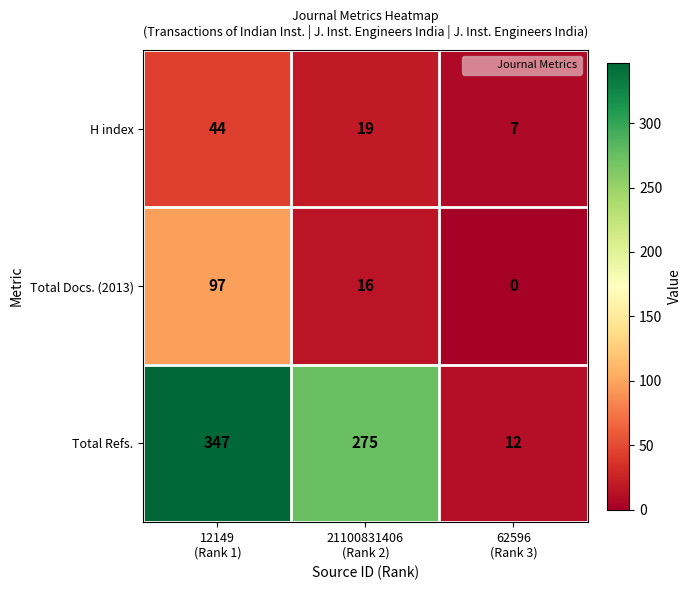

Which series has the largest range (max minus min)?

Total Refs.